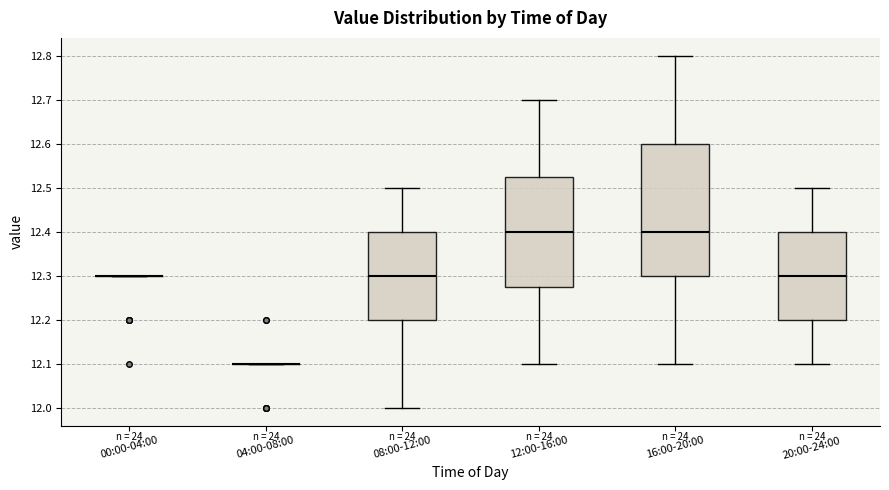

Reading left to right, transcribe this box plot: for each box, give where its median line is, the range the box spans, and where its two whiskers end, as read against the y-axis. The values are not printed on the chart, so give them approximately, as read against the axis.

00:00-04:00: box collapsed to a line at 12.30, whiskers 12.30 to 12.30
04:00-08:00: box collapsed to a line at 12.10, whiskers 12.10 to 12.10
08:00-12:00: median 12.30, box 12.20 to 12.40, whiskers 12.00 to 12.50
12:00-16:00: median 12.40, box 12.28 to 12.53, whiskers 12.10 to 12.70
16:00-20:00: median 12.40, box 12.30 to 12.60, whiskers 12.10 to 12.80
20:00-24:00: median 12.30, box 12.20 to 12.40, whiskers 12.10 to 12.50